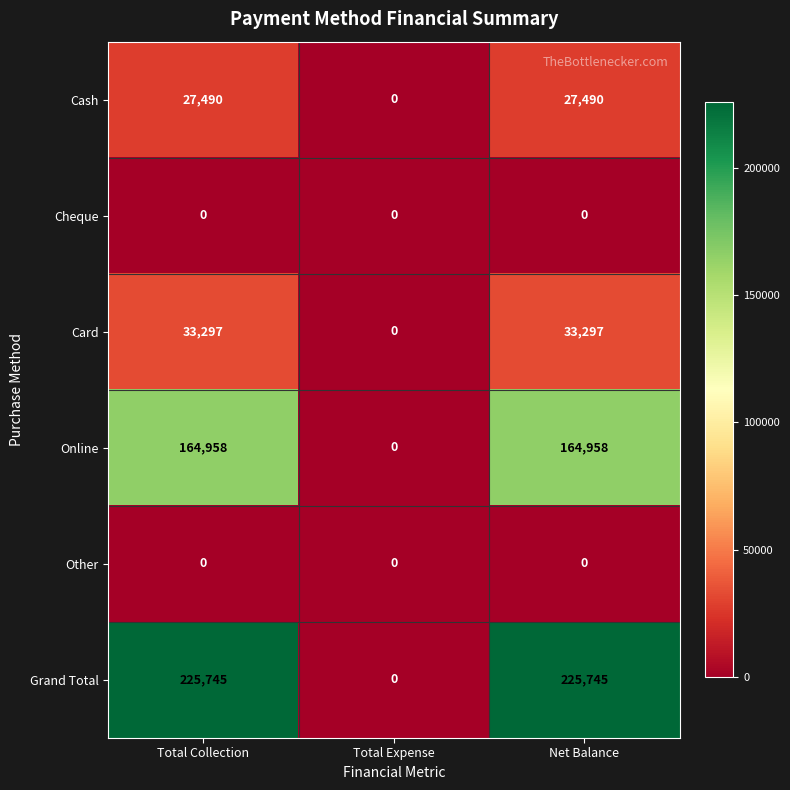

Reading right to left, transcribe all the data shown in this chart.

Cash: Net Balance=27490	Total Expense=0	Total Collection=27490
Cheque: Net Balance=0	Total Expense=0	Total Collection=0
Card: Net Balance=33297	Total Expense=0	Total Collection=33297
Online: Net Balance=164958	Total Expense=0	Total Collection=164958
Other: Net Balance=0	Total Expense=0	Total Collection=0
Grand Total: Net Balance=225745	Total Expense=0	Total Collection=225745